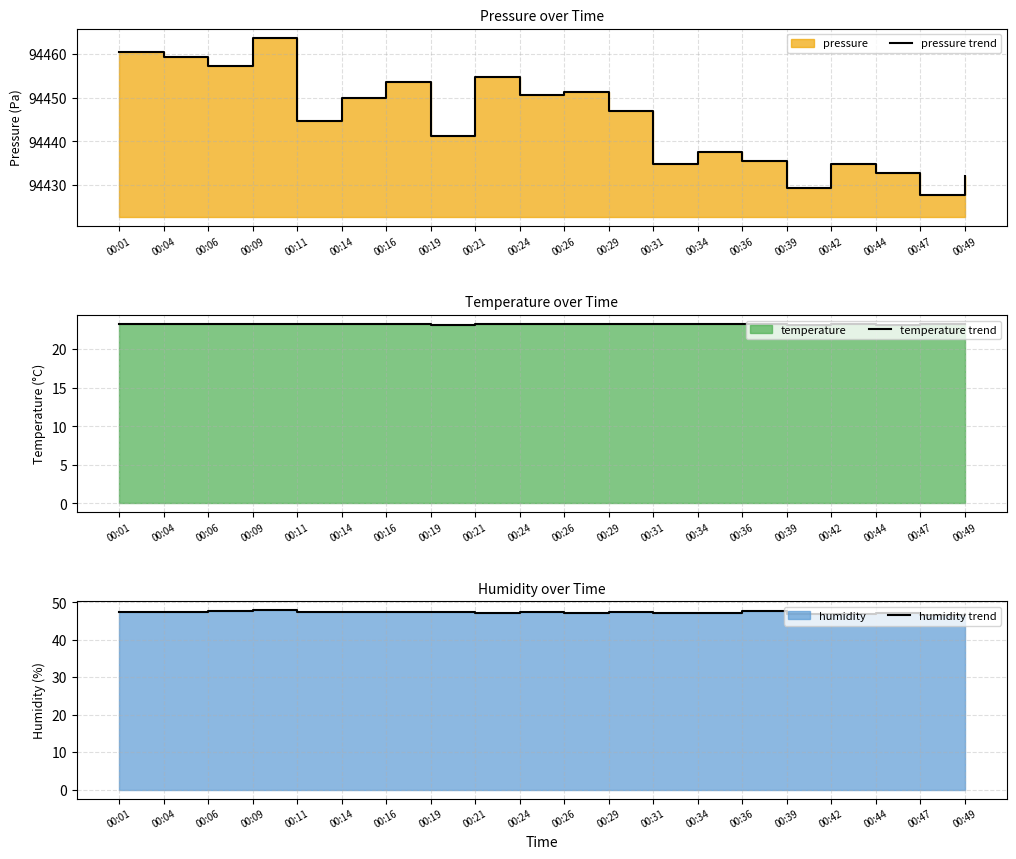

What is the sum of all pressure trend values?

1888897.6